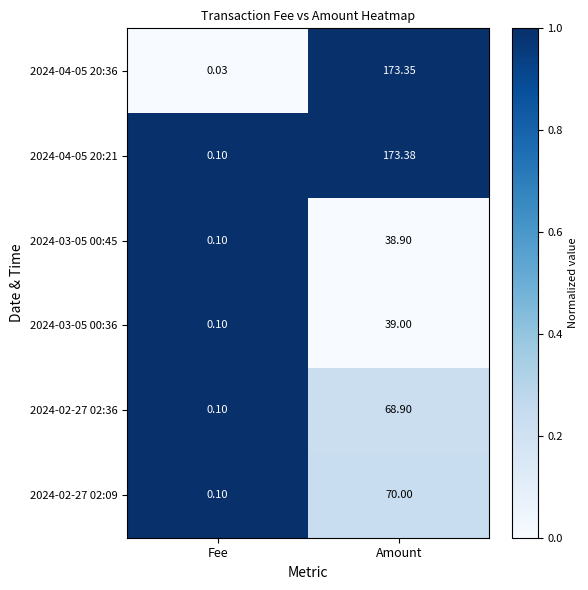

At which category is the sum across all series the highest?

Amount